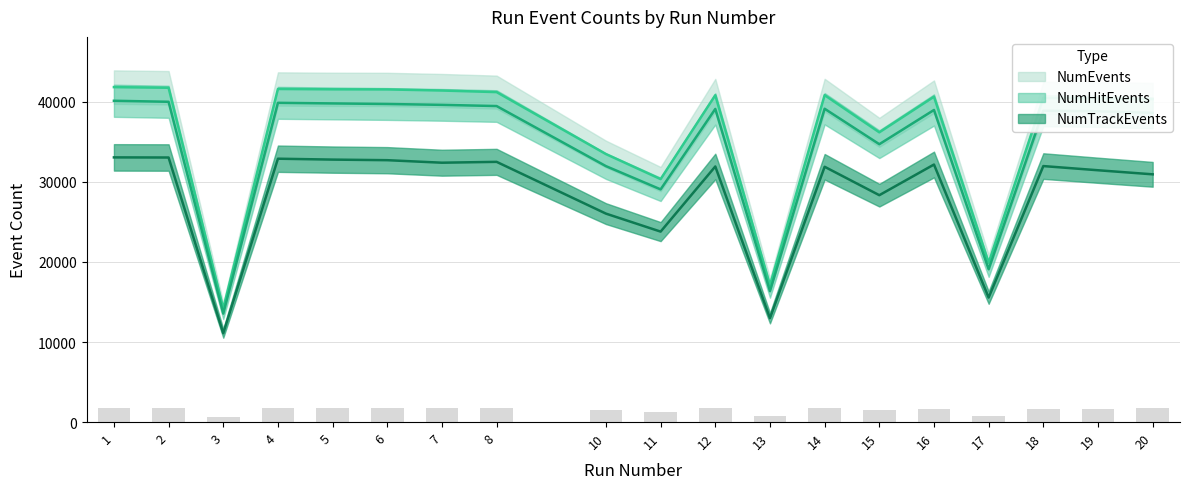

What are all the series names shown in the legend?

NumTrackEvents, NumHitEvents, NumEvents